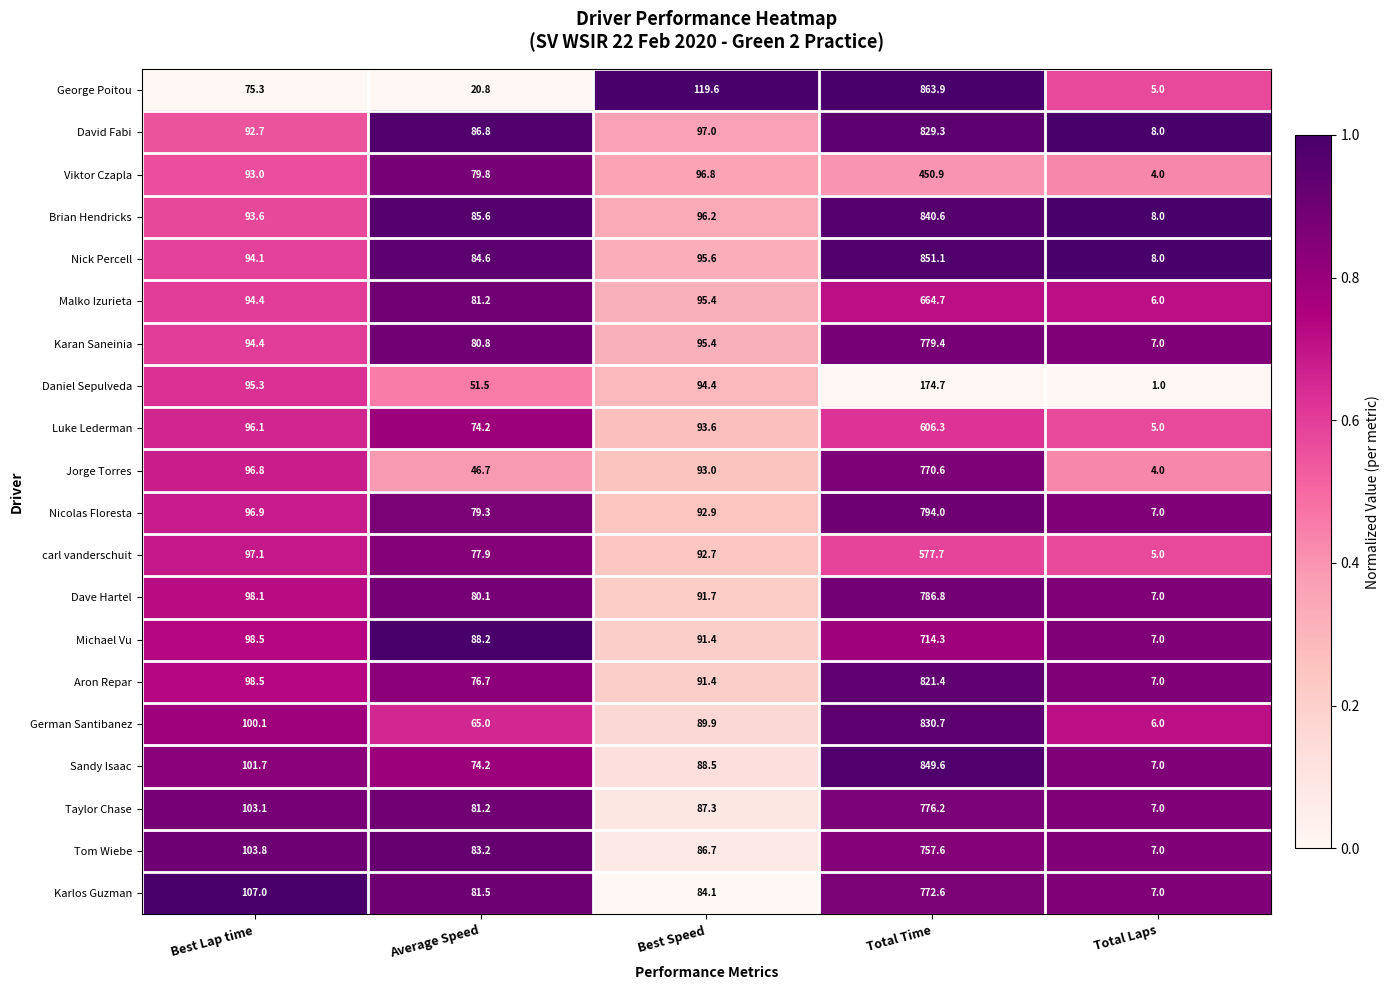

List the series in order of their peak value, lowest first.

Daniel Sepulveda, Viktor Czapla, carl vanderschuit, Luke Lederman, Malko Izurieta, Michael Vu, Tom Wiebe, Jorge Torres, Karlos Guzman, Taylor Chase, Karan Saneinia, Dave Hartel, Nicolas Floresta, Aron Repar, David Fabi, German Santibanez, Brian Hendricks, Sandy Isaac, Nick Percell, George Poitou